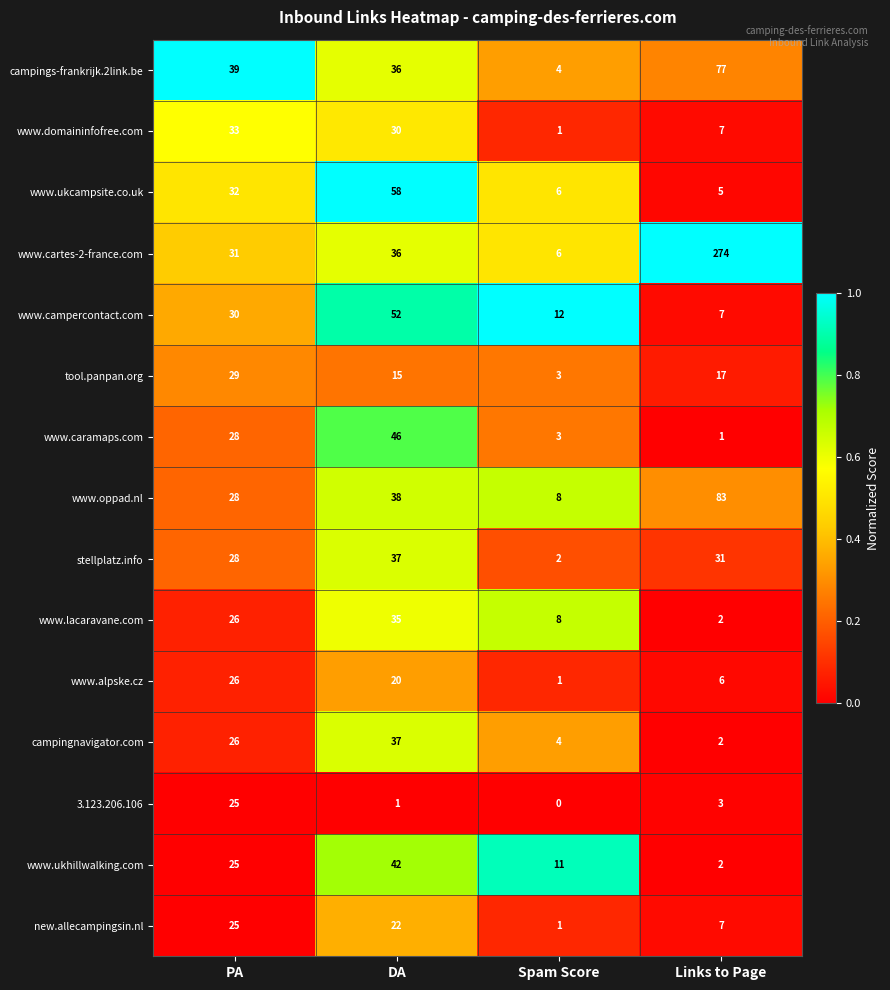

What is the difference between the www.domaininfofree.com values at PA and Links to Page?

26